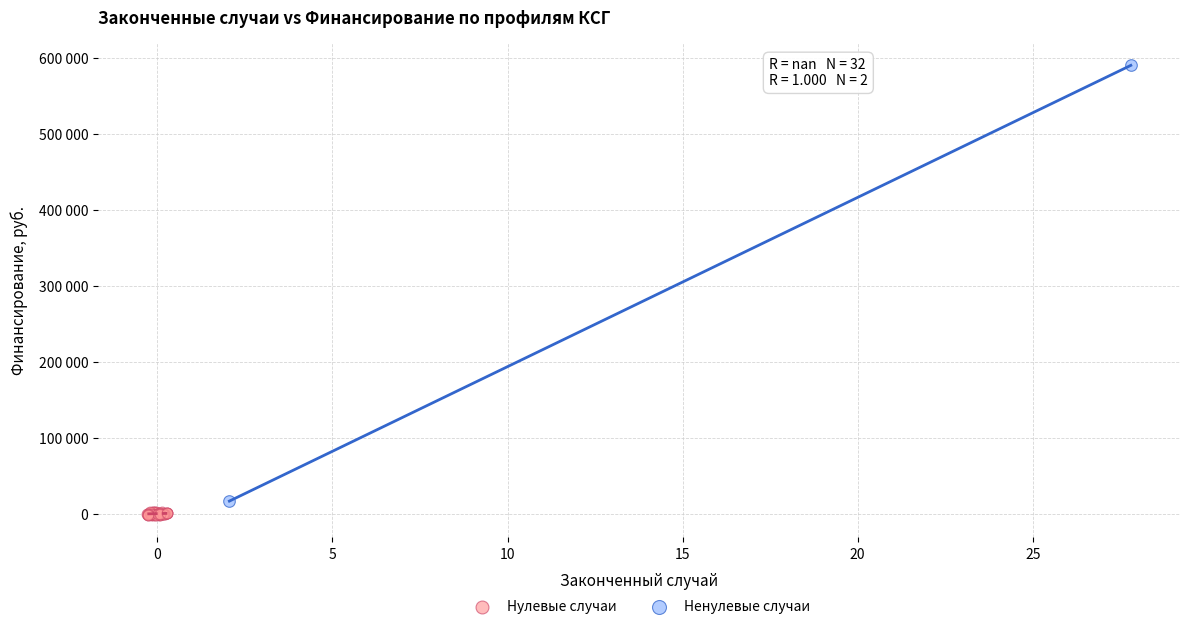

What are all the series names shown in the legend?

Нулевые случаи, Ненулевые случаи